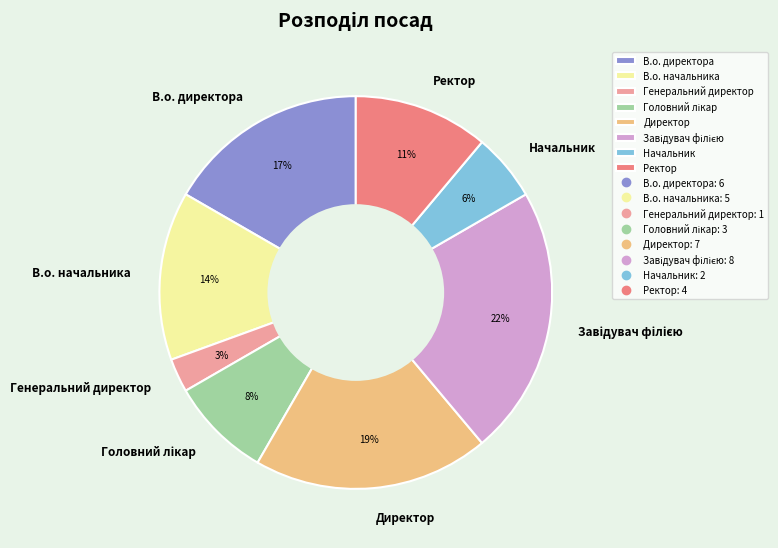

How many segments does this pie chart have?

8